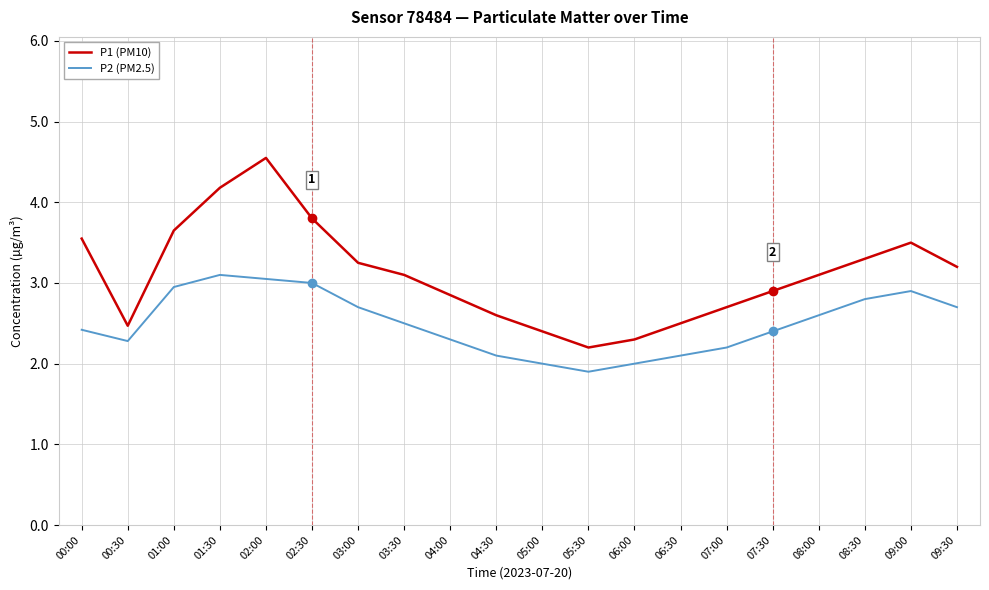

What value does the P2 (PM2.5) series have at 08:00?

2.6